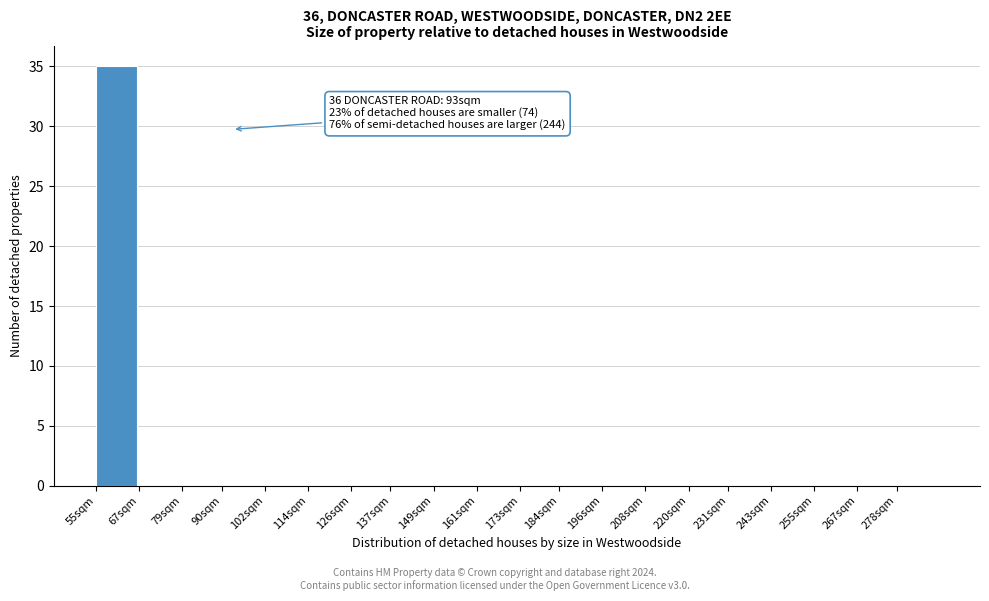

Reading right to left, list all the values displayed in this chart.

278sqm=0	267sqm=0	255sqm=0	243sqm=0	231sqm=0	220sqm=0	208sqm=0	196sqm=0	184sqm=0	173sqm=0	161sqm=0	149sqm=0	137sqm=0	126sqm=0	114sqm=0	102sqm=0	90sqm=0	79sqm=0	67sqm=0	55sqm=35